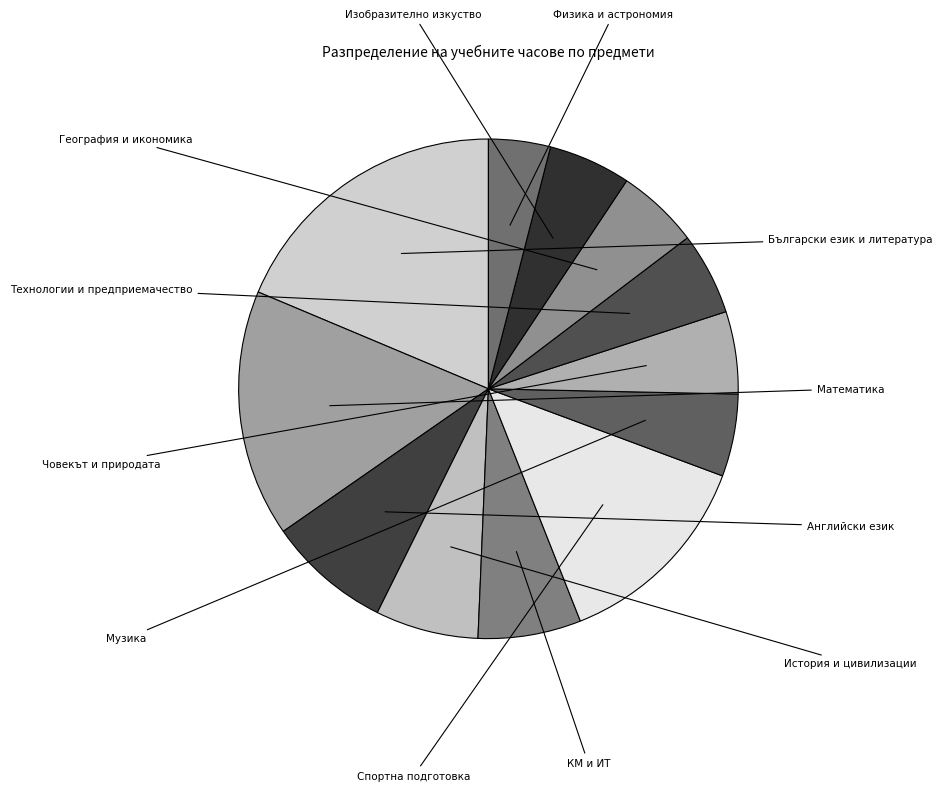

What is the total percentage of История и цивилизации and Изобразително изкуство?

12.0%